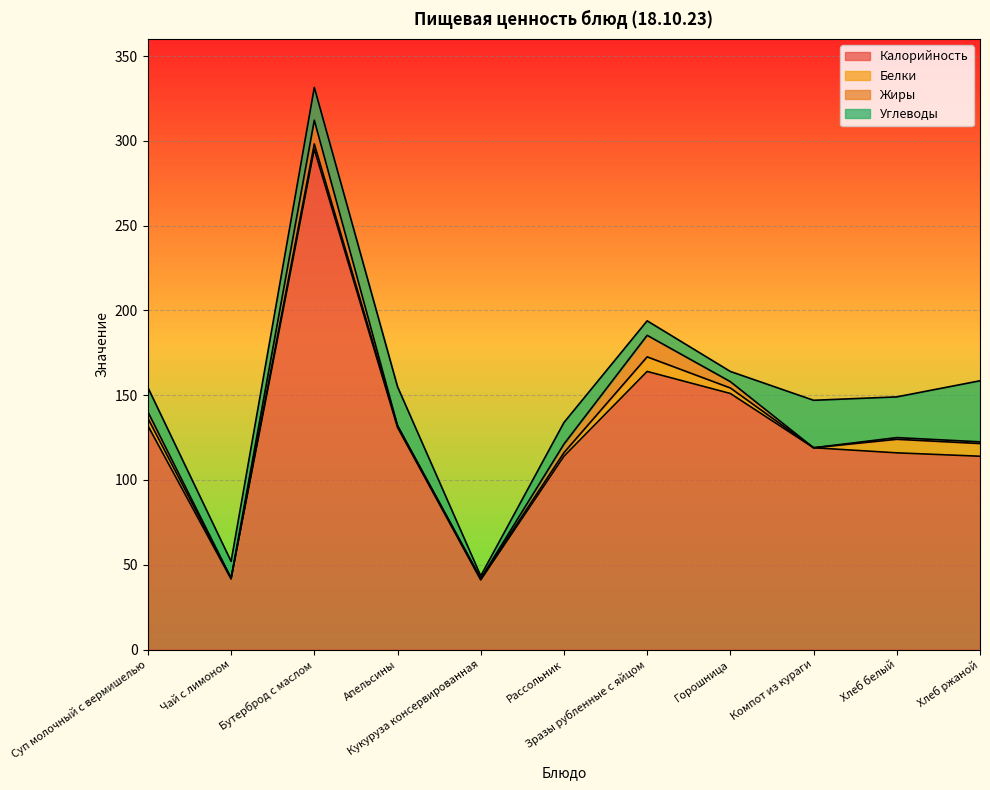

Which series has the largest range (max minus min)?

Калорийность